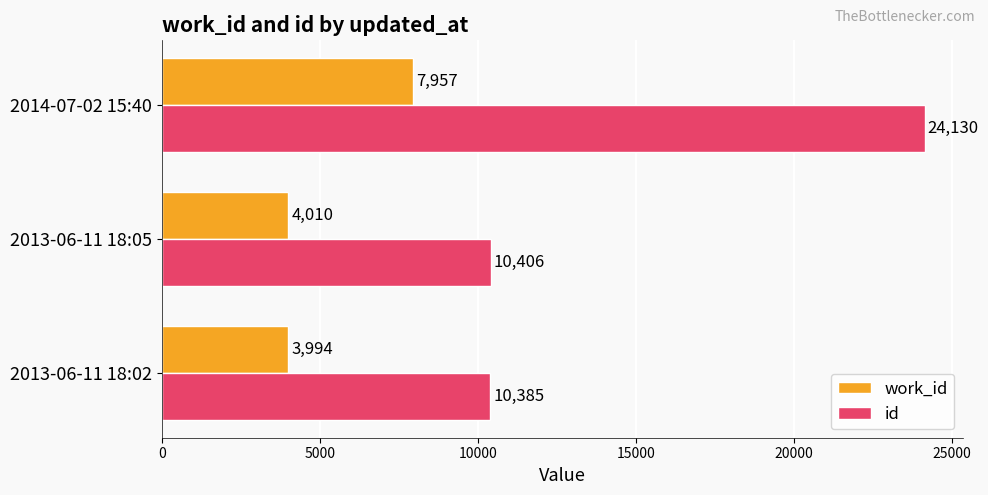

Which series has the largest range (max minus min)?

id